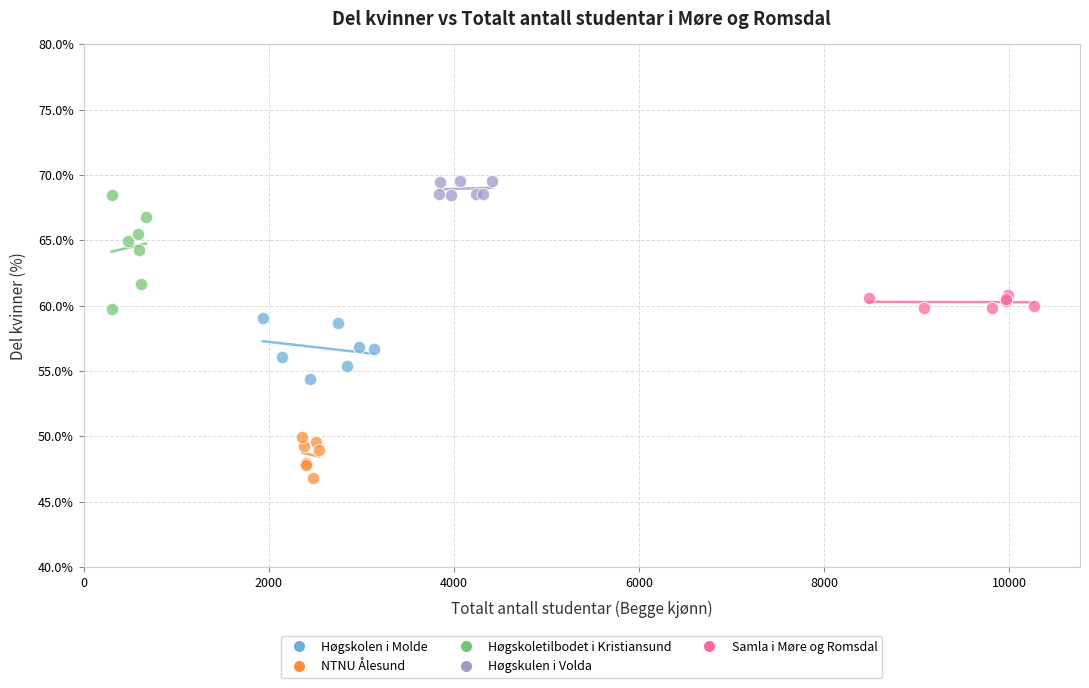

Which series reaches the maximum Y coordinate?

Høgskulen i Volda